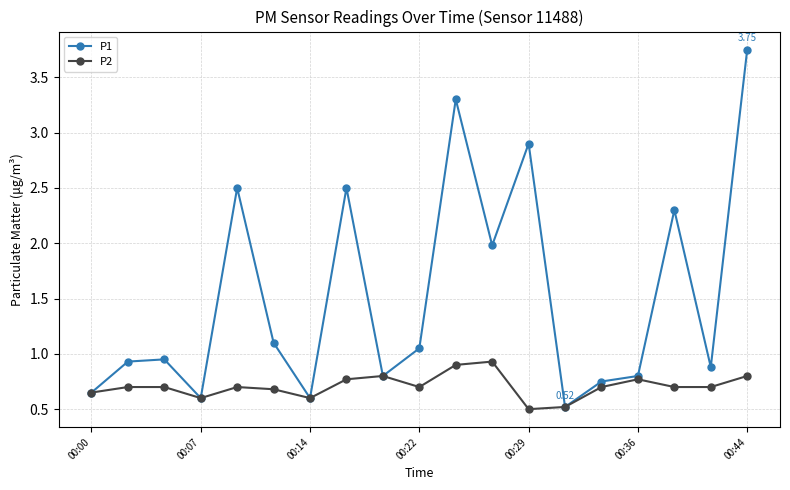

Which series has the largest total across all categories?

P1